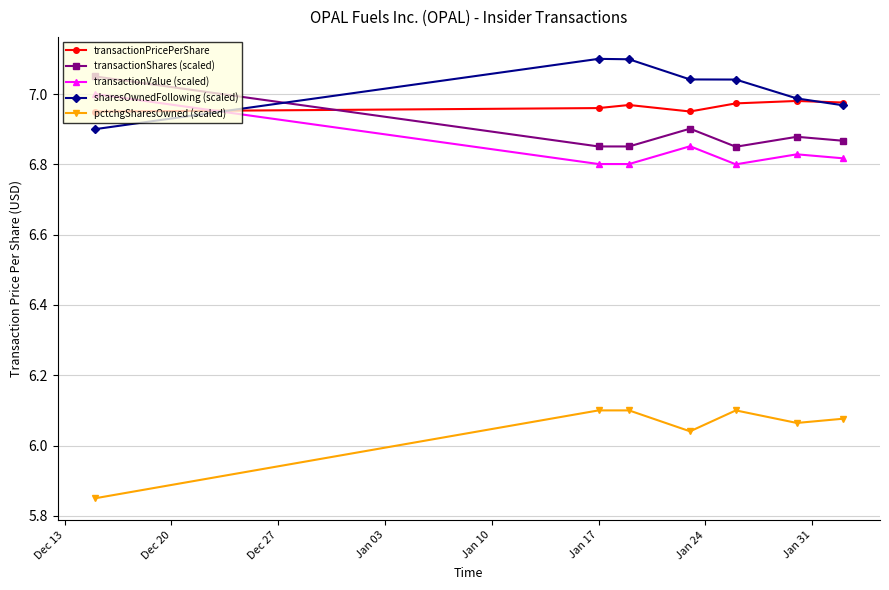

True or false: sharesOwnedFollowing (scaled) has more than 0 points higher than both neighbors.

True